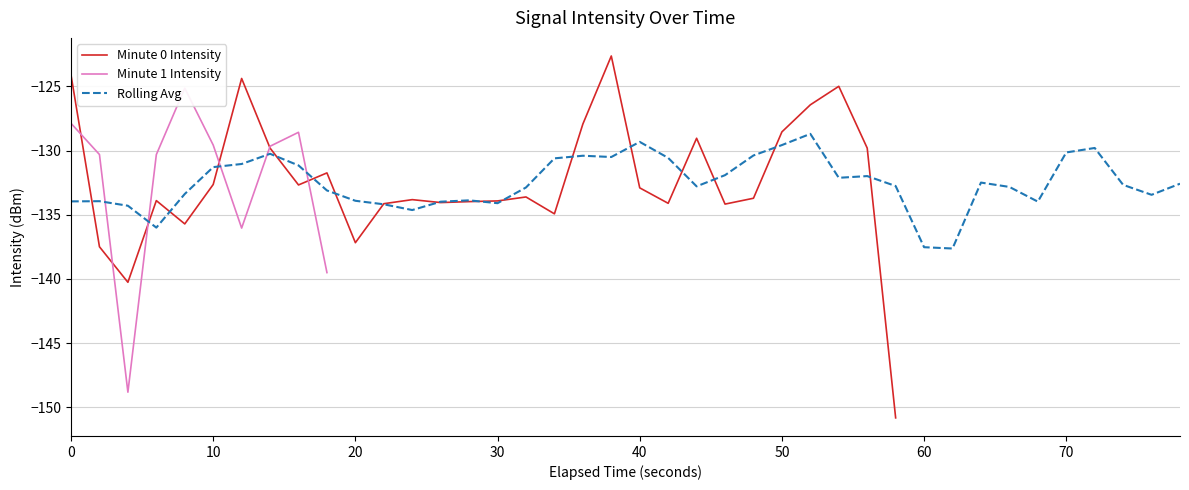

At which category does the data reach its first local valley?

2